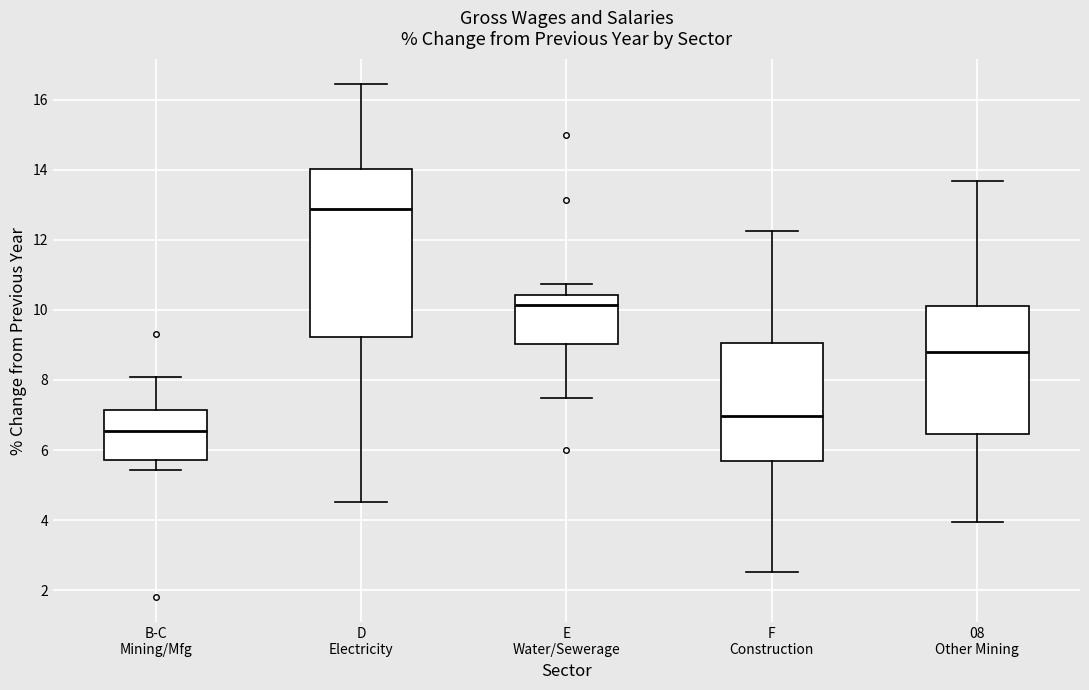

Reading left to right, read every box against the y-axis: the position of its median line, the range the box covers, and the ends of its whiskers. The values are not printed on the chart, so give them approximately, as read against the axis.

B-C Mining/Mfg: median 6.6, box 5.8 to 7.2, whiskers 5.4 to 8.0
D Electricity: median 12.8, box 9.2 to 14.0, whiskers 4.6 to 16.4
E Water/Sewerage: median 10.2, box 9.0 to 10.4, whiskers 7.4 to 10.8
F Construction: median 7.0, box 5.6 to 9.0, whiskers 2.6 to 12.2
08 Other Mining: median 8.8, box 6.4 to 10.2, whiskers 4.0 to 13.6